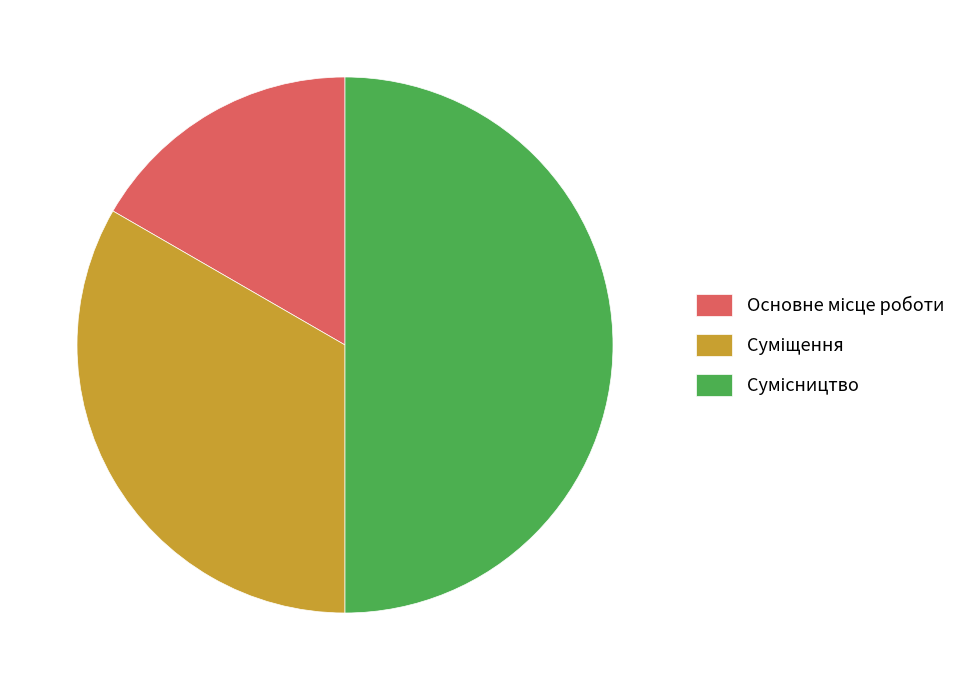

How many slices are in this pie chart?

3